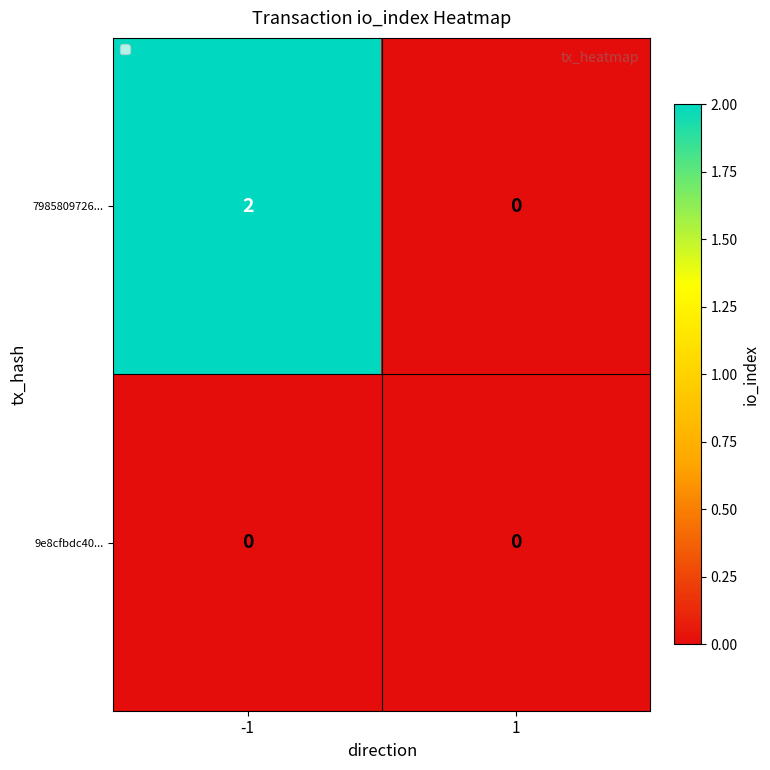

Which series changed the most between -1 and 1?

7985809726...